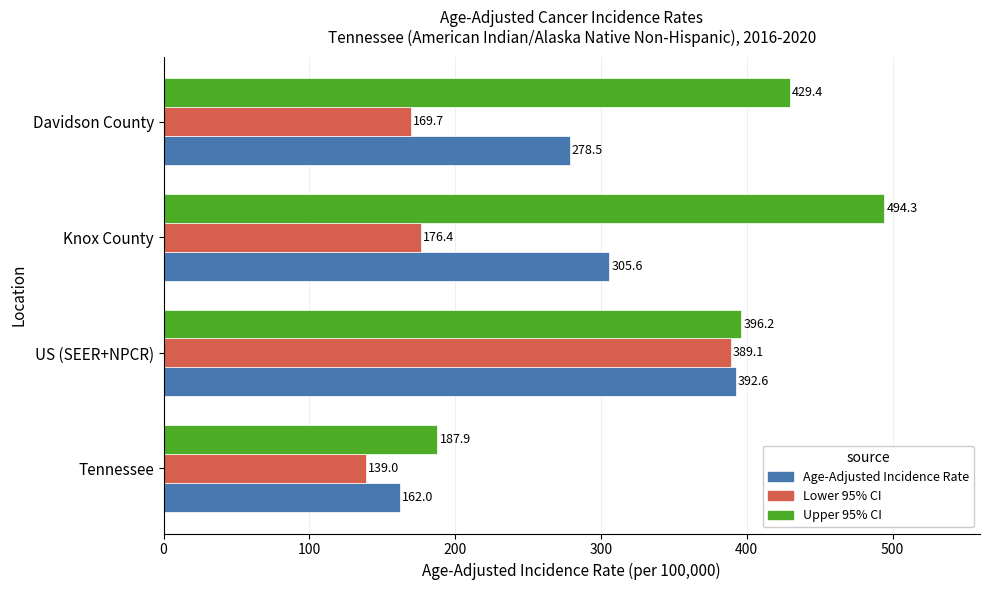

List the series in order of their peak value, lowest first.

Lower 95% CI, Age-Adjusted Incidence Rate, Upper 95% CI